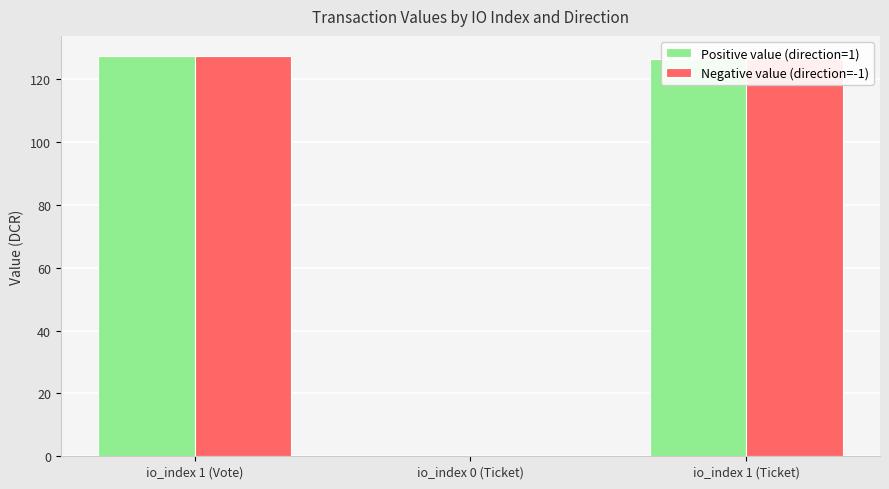

What is the maximum value for Positive value (direction=1)?

127.4